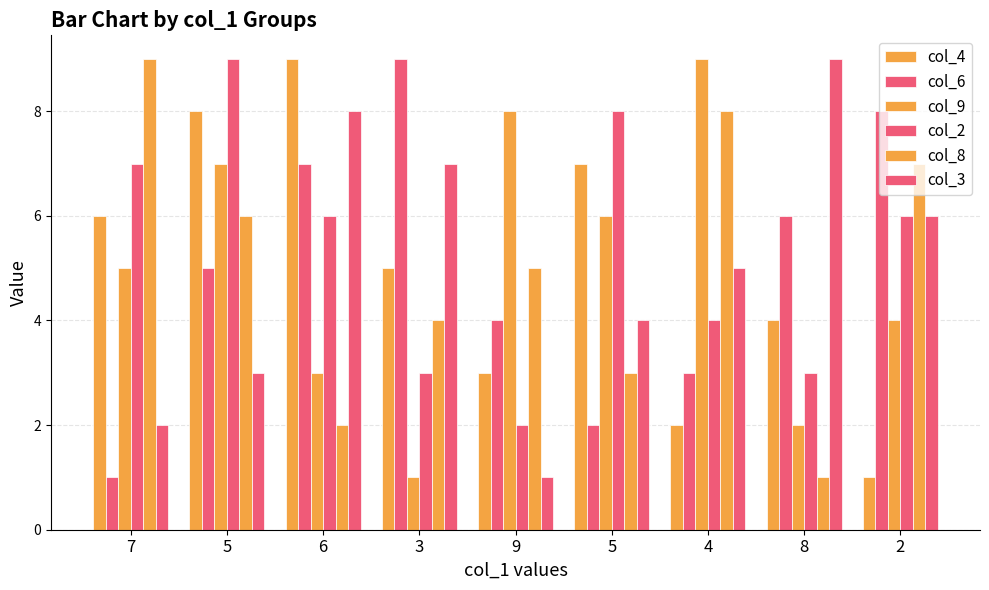

Is the value of col_6 at 4 greater than the value of col_9 at 7?

No